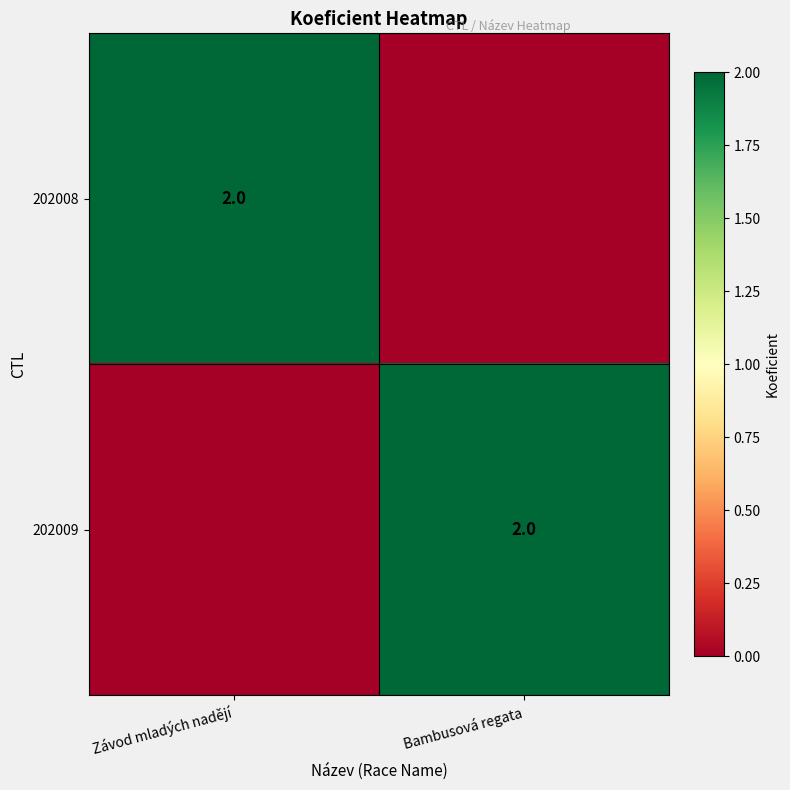

True or false: 202009 has a value of 1 at Bambusová regata.

False